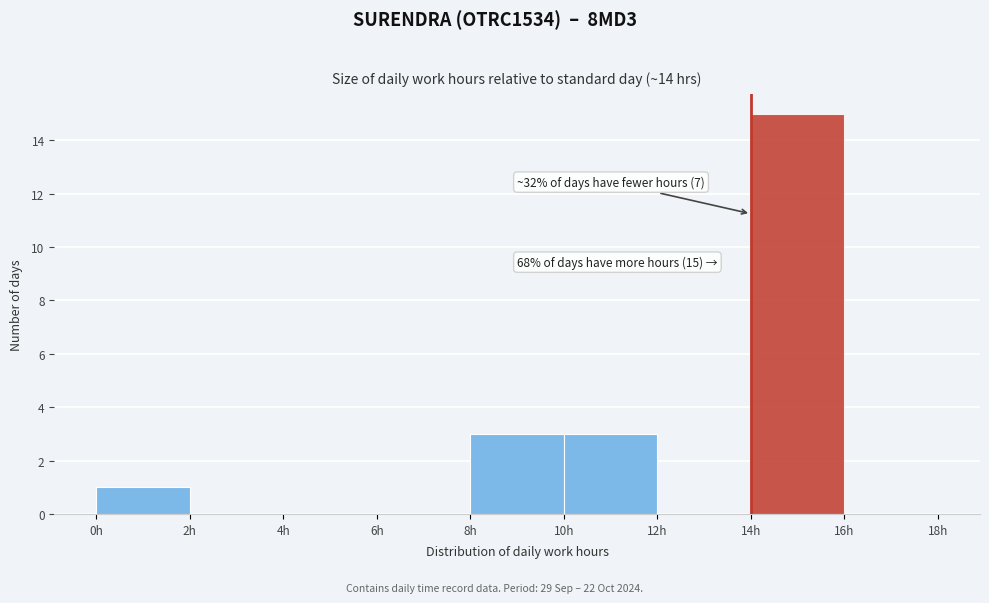

Which range on the x-axis has the tallest bar?

14 to 16